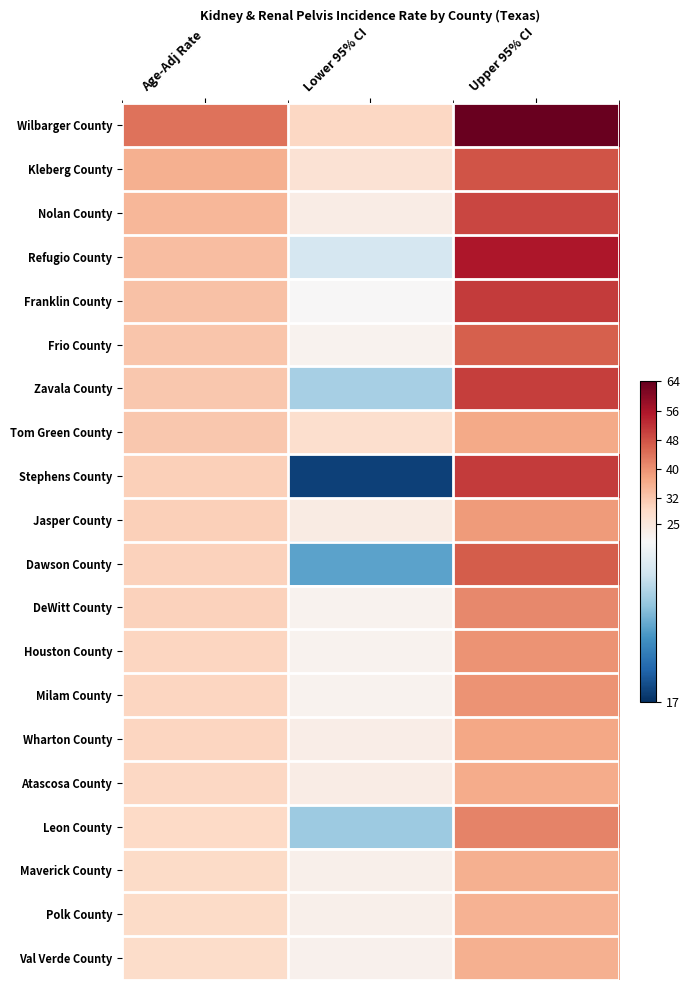

At which category is the sum across all series the highest?

Upper 95% CI